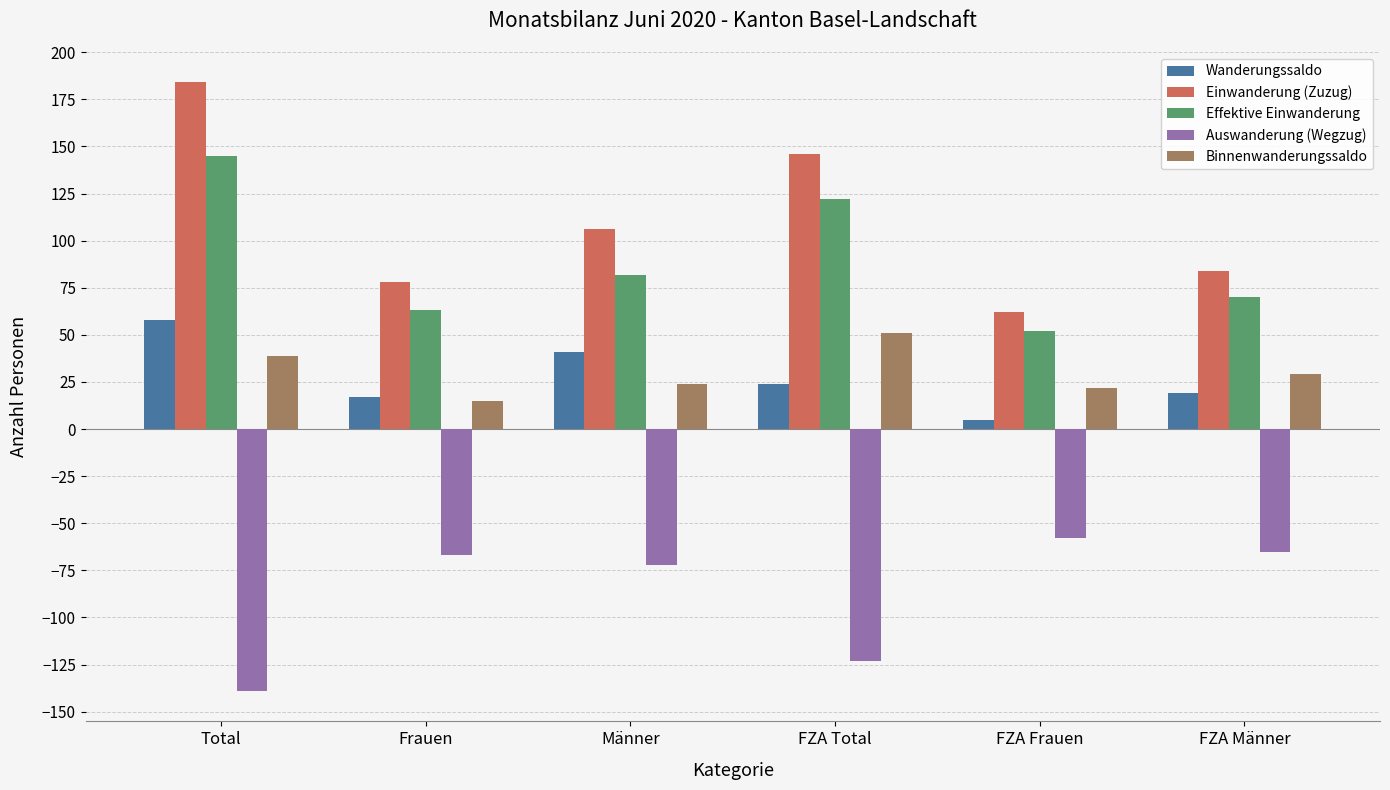

What is the average value of the Binnenwanderungssaldo series?

30